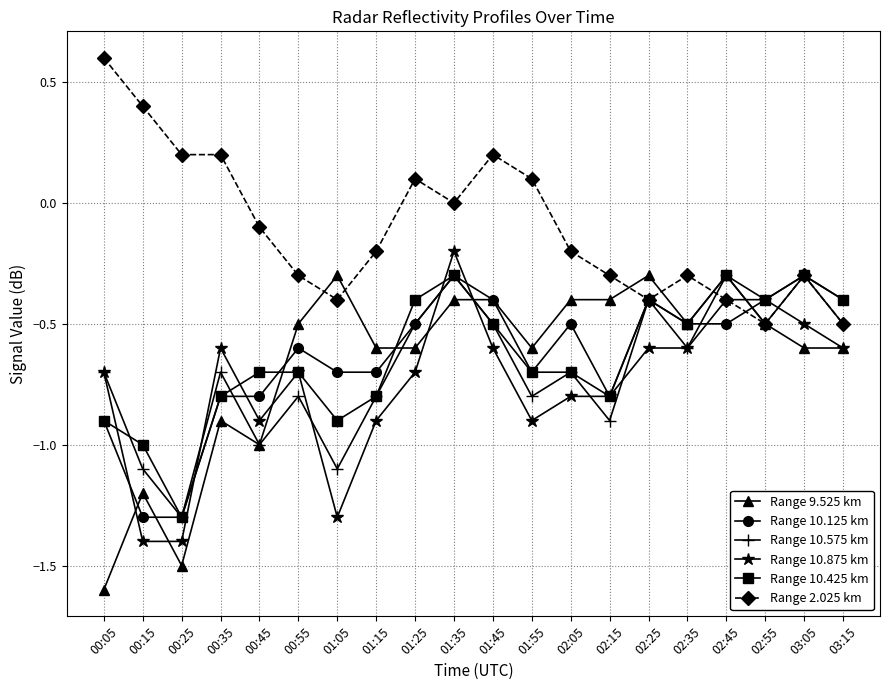

What is the sum of all Range 10.125 km values?

-12.8